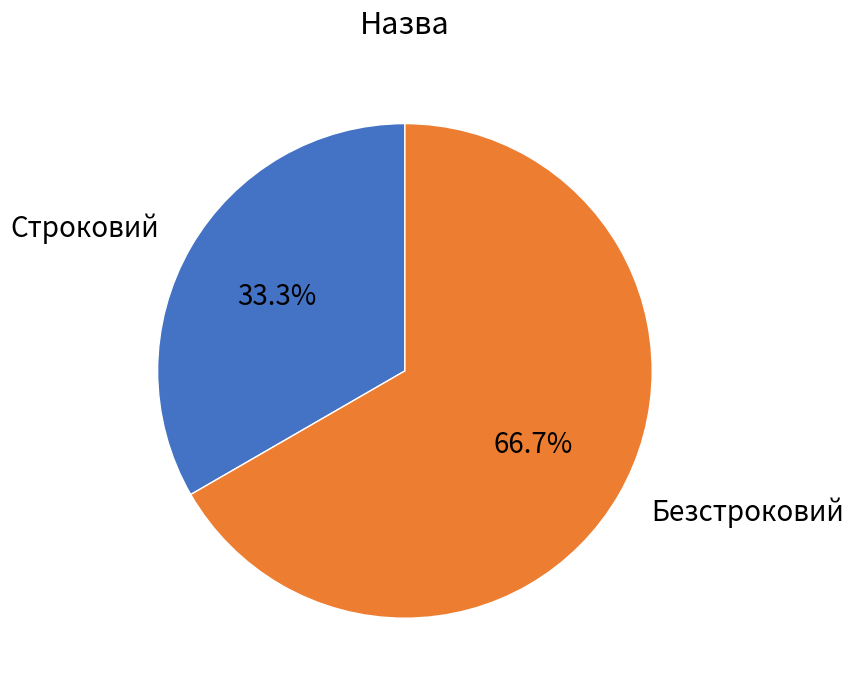

To the nearest percent, what is the difference between the largest and smallest slice percentages?

33%